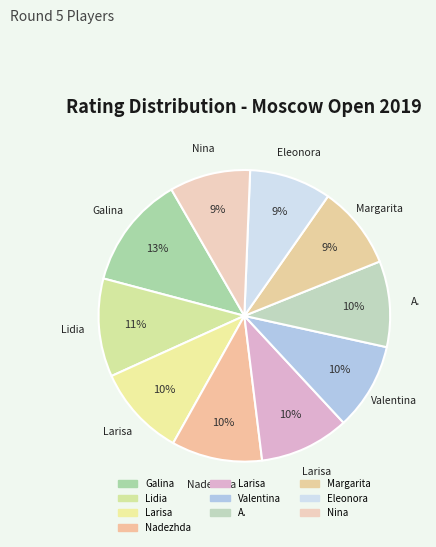

How many slices are in this pie chart?

10